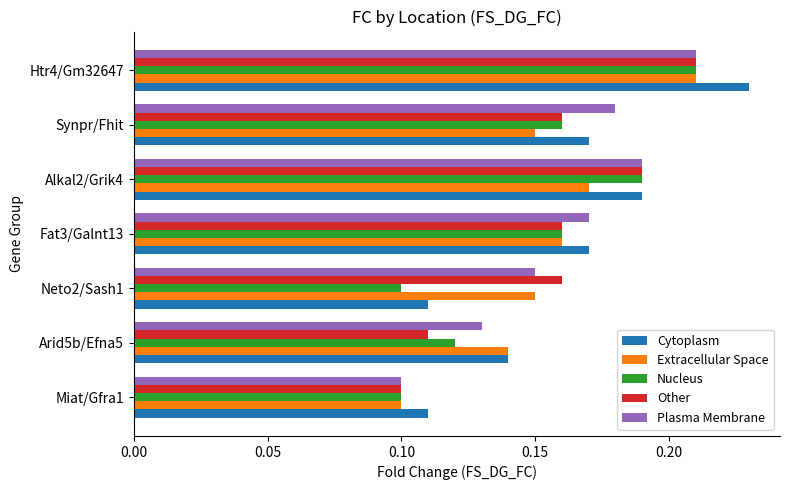

Which series has the widest spread of values?

Cytoplasm